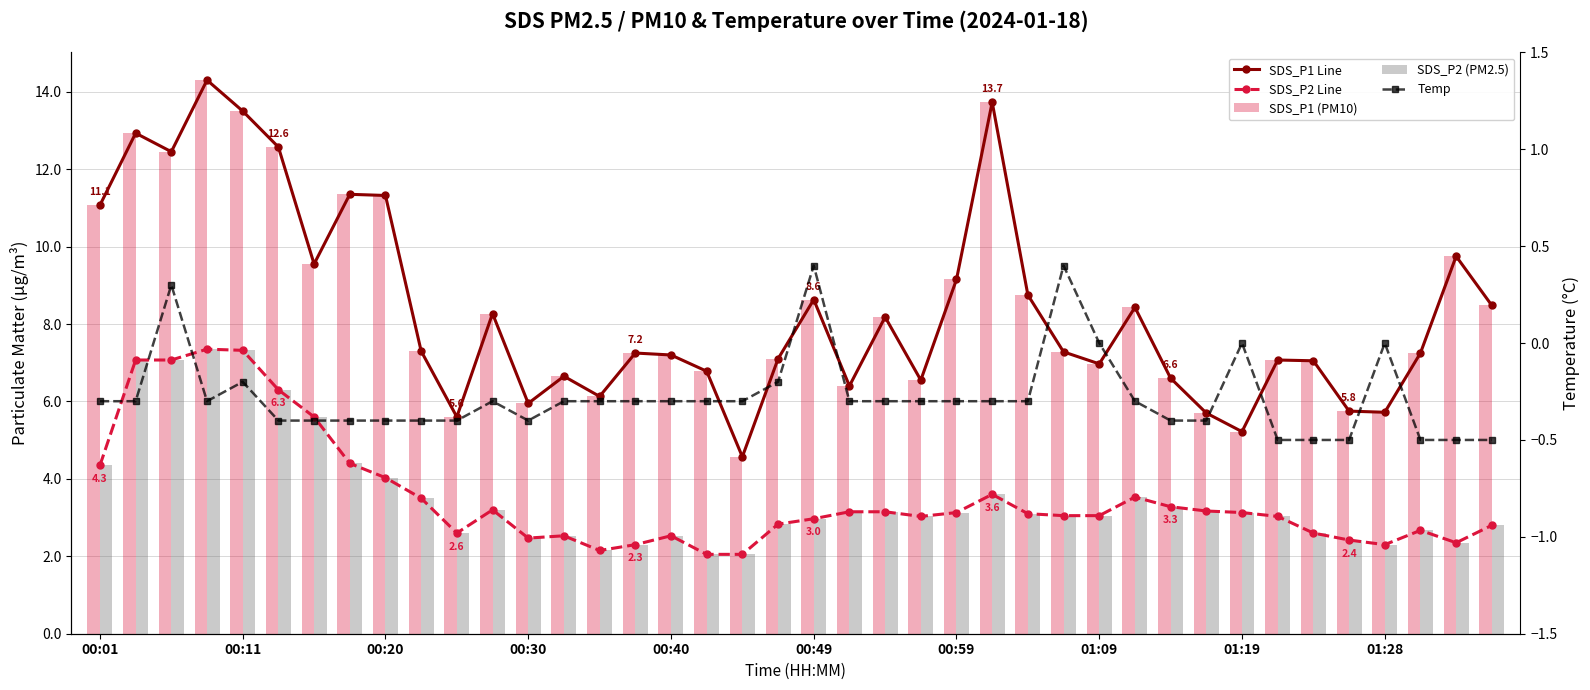

What are all the series names shown in the legend?

SDS_P1 Line, SDS_P2 Line, SDS_P1 (PM10), SDS_P2 (PM2.5), Temp